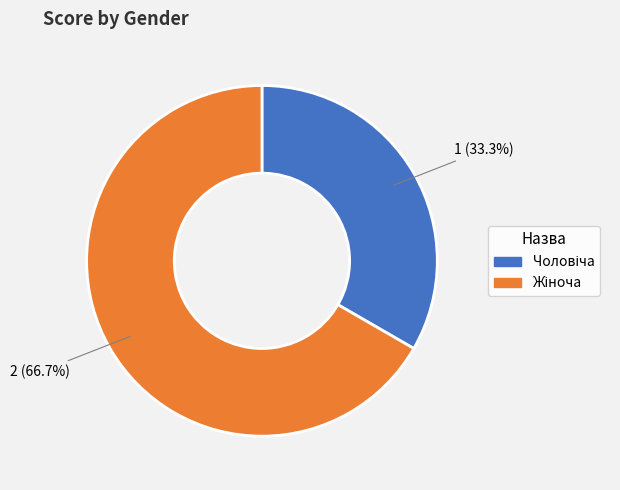

Does any single category account for the majority?

Yes